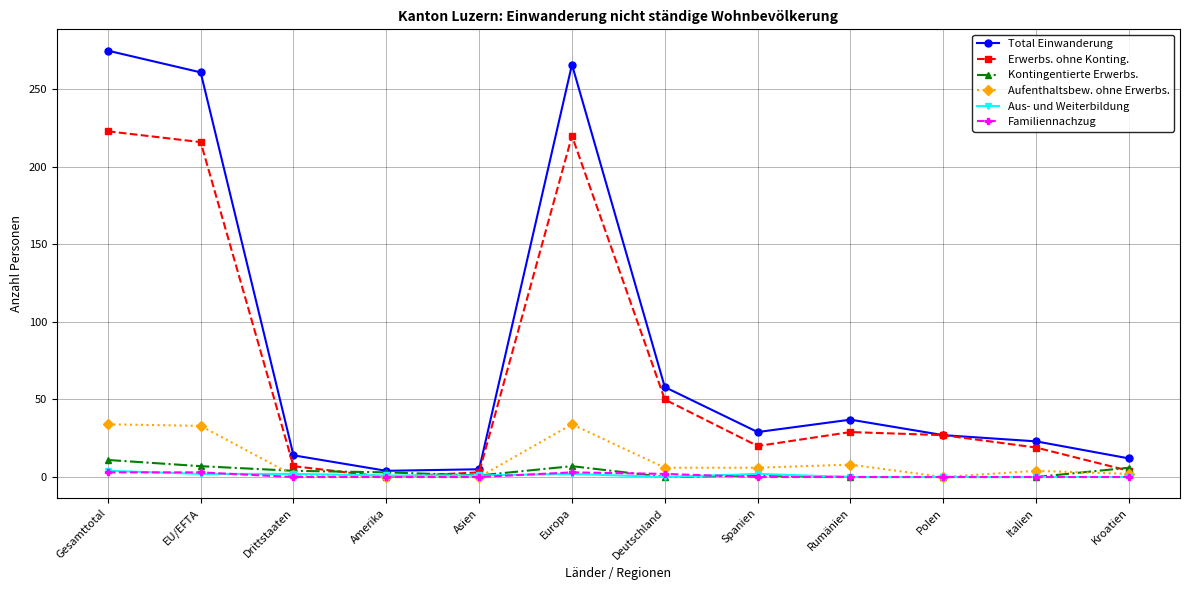

Between Asien and Deutschland, which series saw the biggest shift?

Total Einwanderung